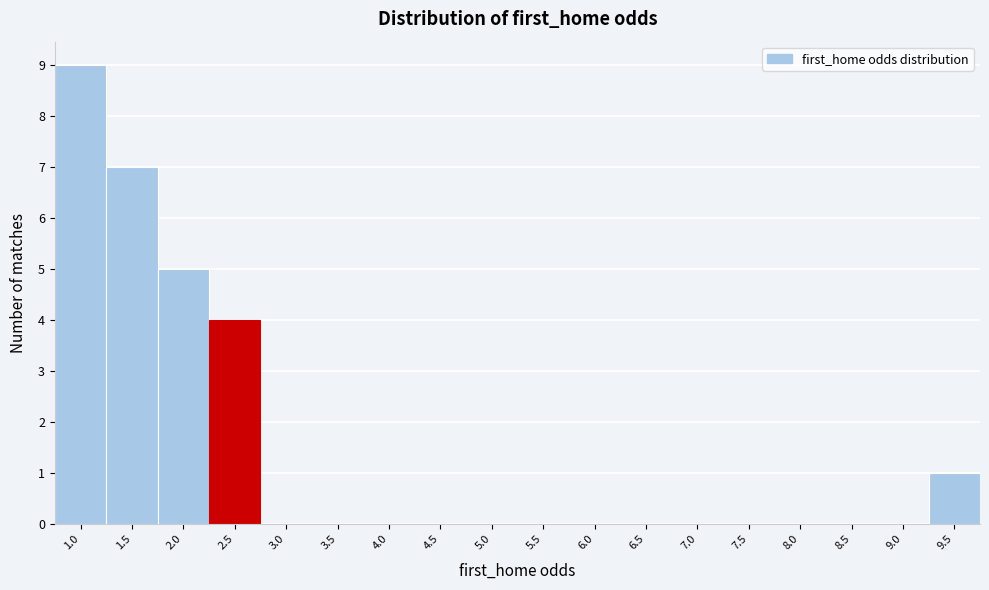

Reading left to right, list all the values displayed in this chart.

1.0=9	1.5=7	2.0=5	2.5=4	3.0=0	3.5=0	4.0=0	4.5=0	5.0=0	5.5=0	6.0=0	6.5=0	7.0=0	7.5=0	8.0=0	8.5=0	9.0=0	9.5=1